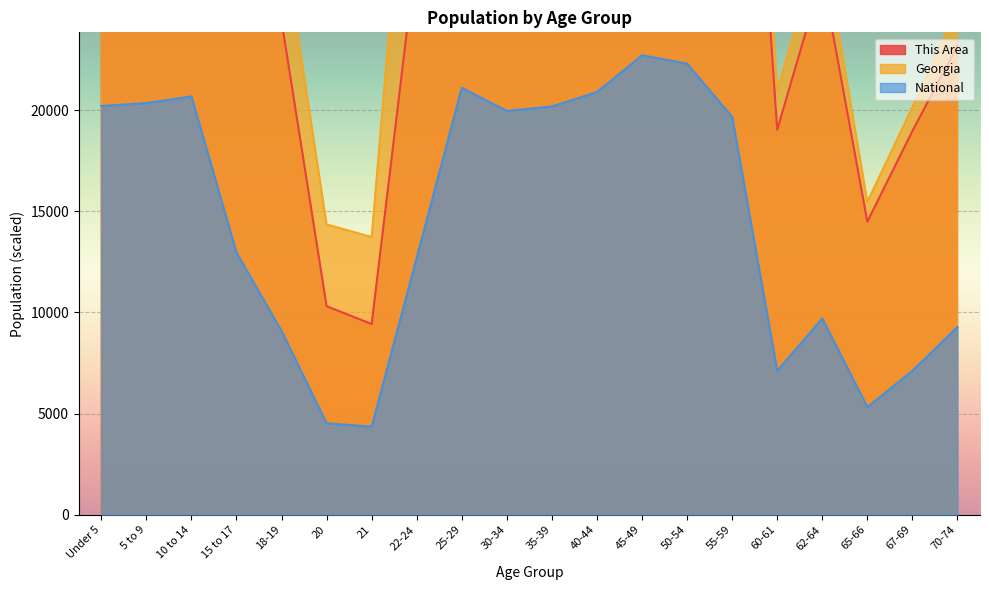

Which series has the largest range (max minus min)?

Georgia